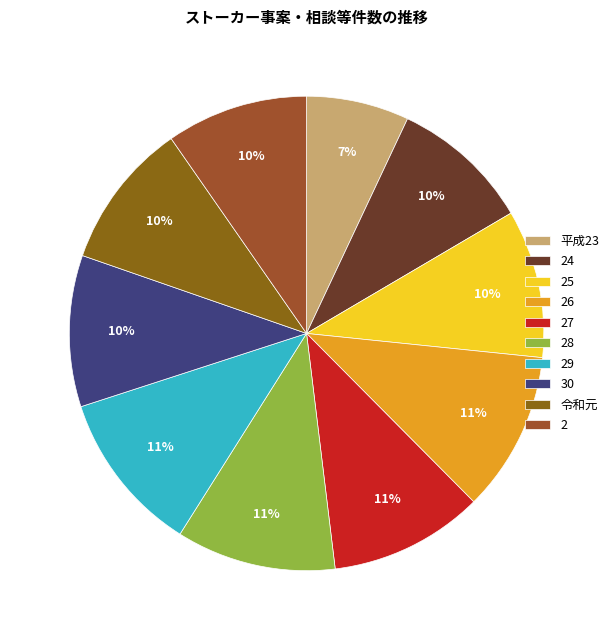

How many segments does this pie chart have?

10